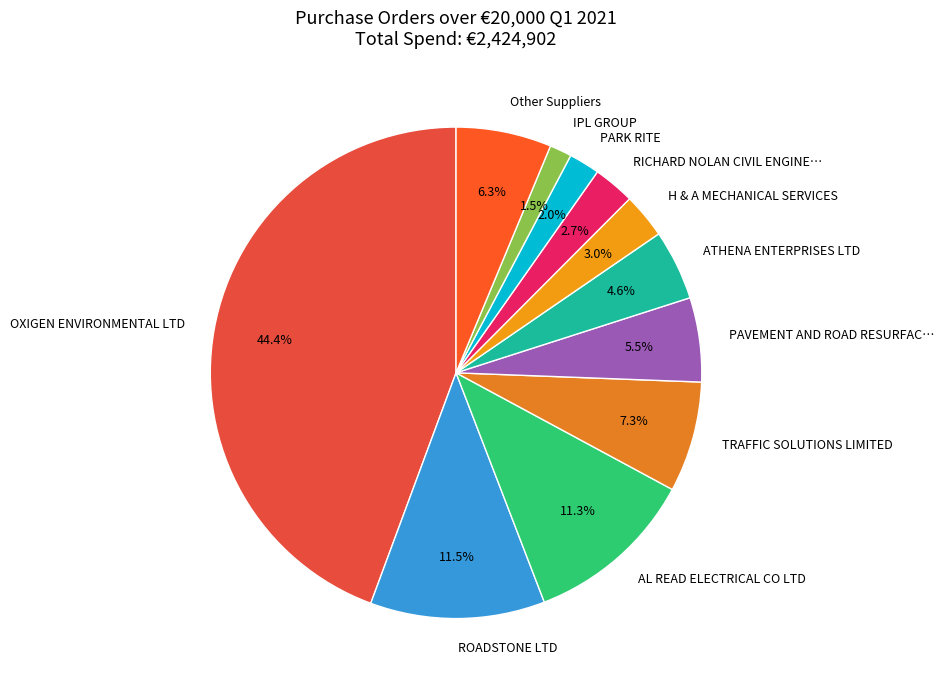

Is there a majority slice in this chart?

No